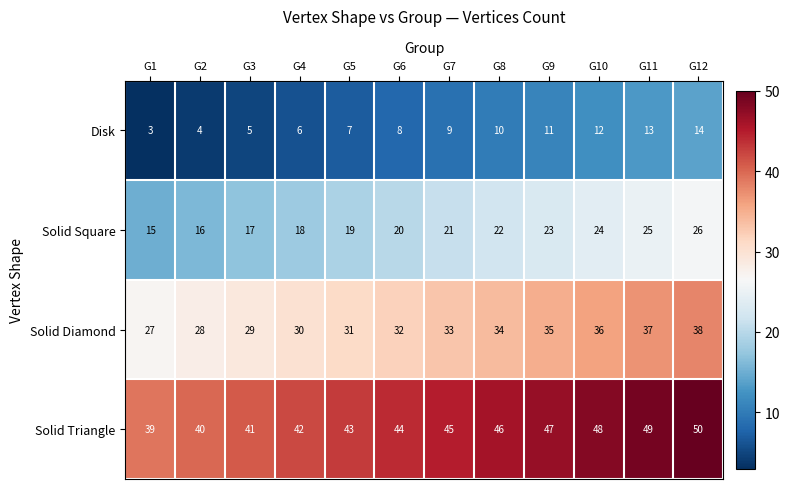

What is the sum of all Solid Square values?

246